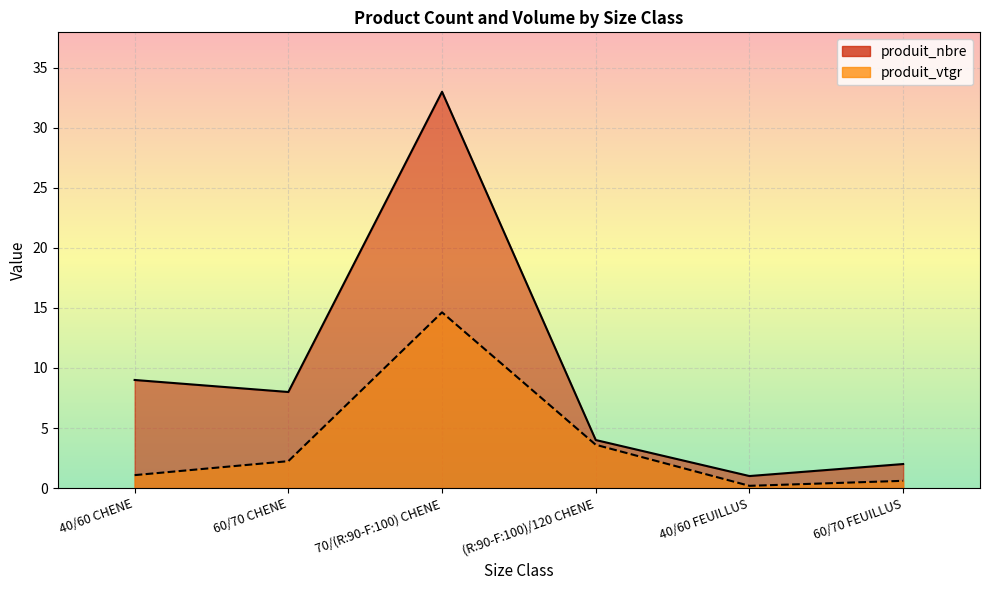

What is the sum of the produit_nbre values at 70/(R:90-F:100) CHENE and 60/70 FEUILLUS?

35.0